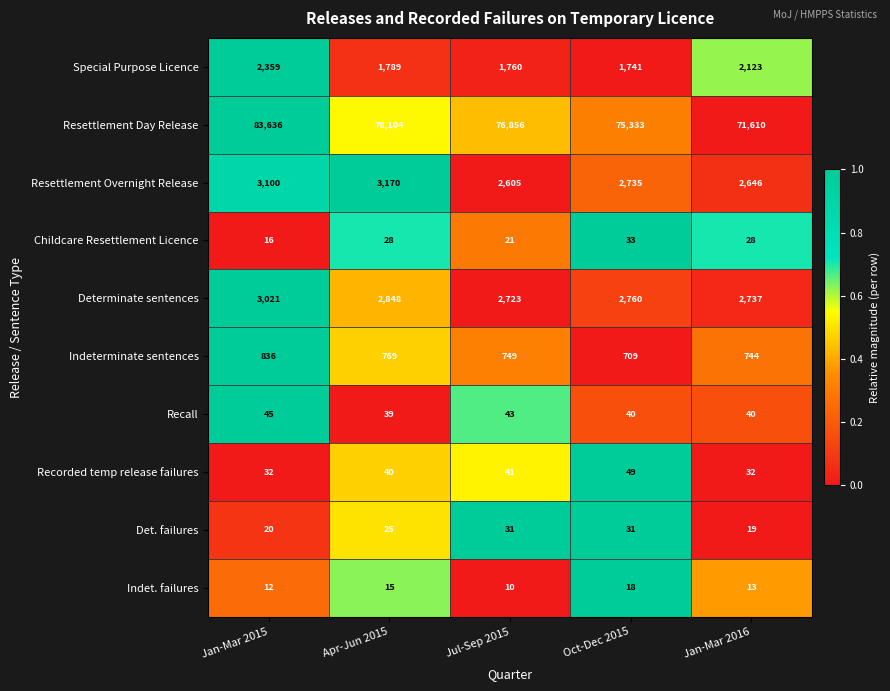

Which series has the largest range (max minus min)?

Resettlement Day Release